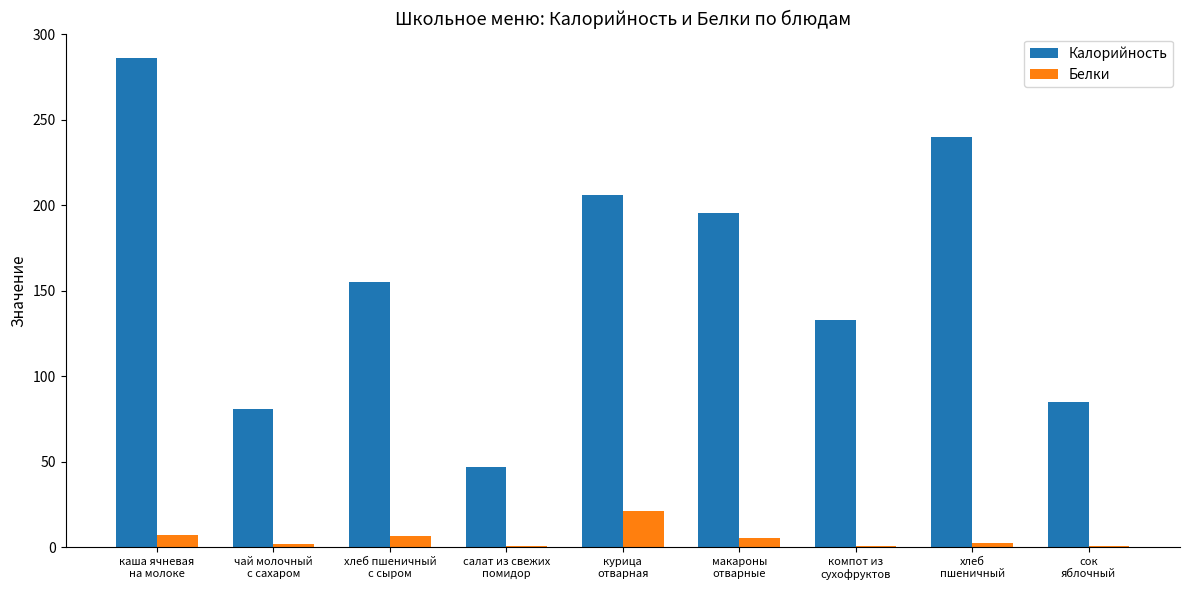

Which series has the widest spread of values?

Калорийность